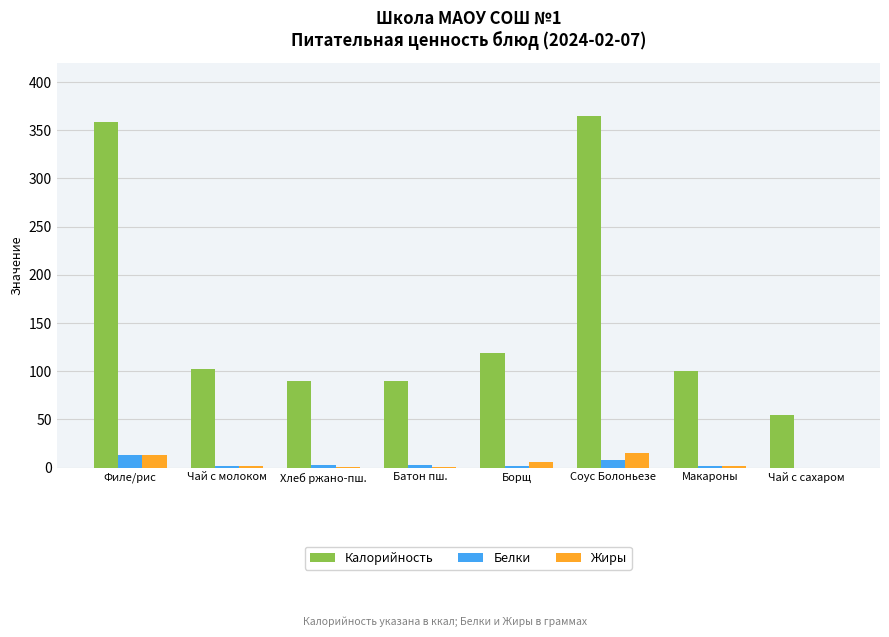

What is the total value across all series at Батон пш.?

94